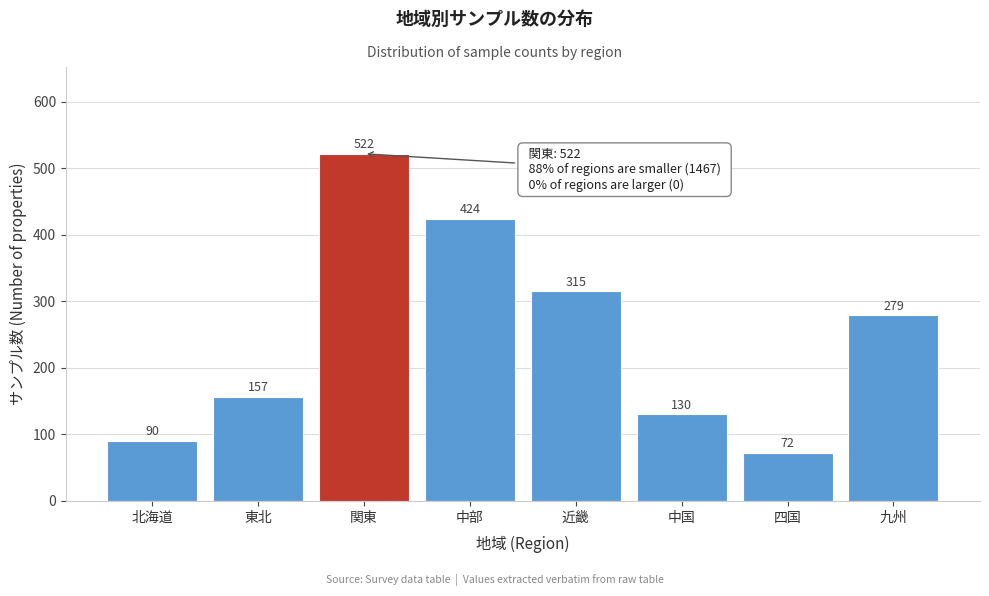

Reading right to left, extract all data points from this chart.

279	72	130	315	424	522	157	90